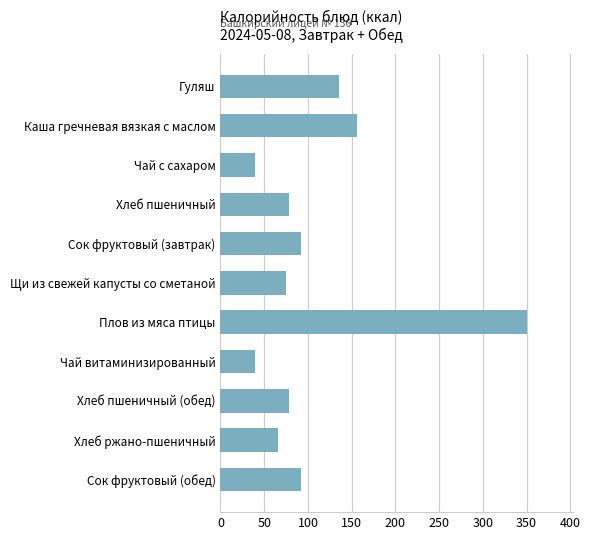

Does the chart contain any negative values?

No